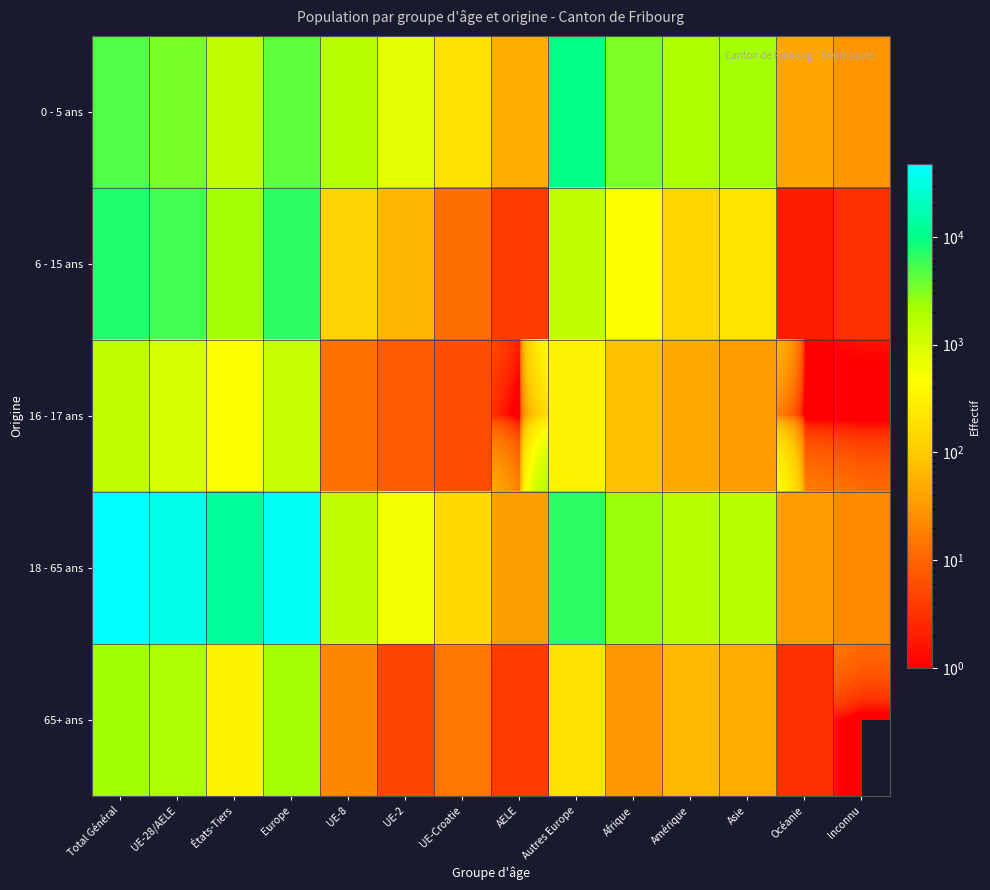

At which category is the sum across all series the highest?

Total Général